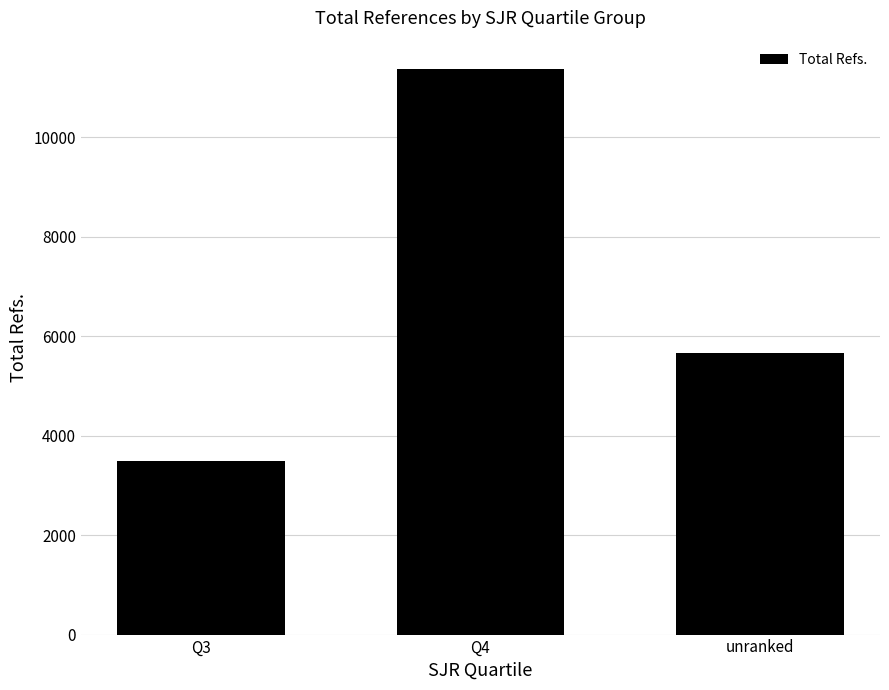

List the labels in order of value, smallest first.

Q3, unranked, Q4